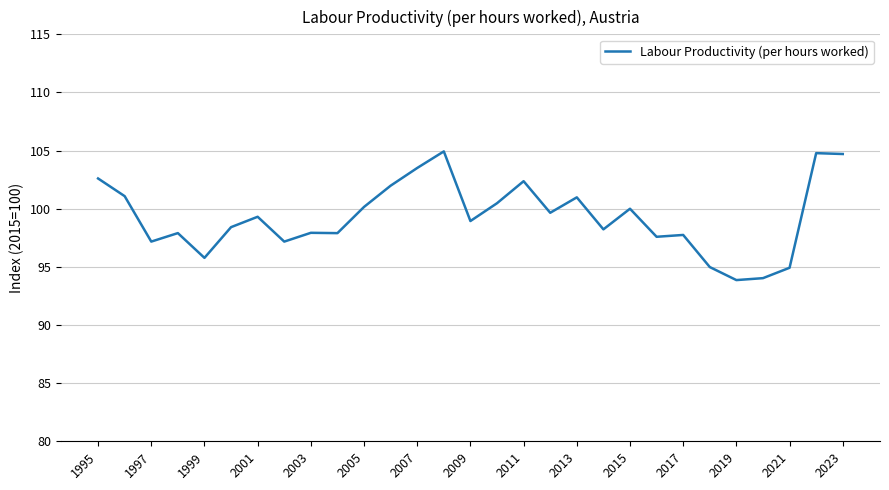

What is the smallest value displayed?

93.9